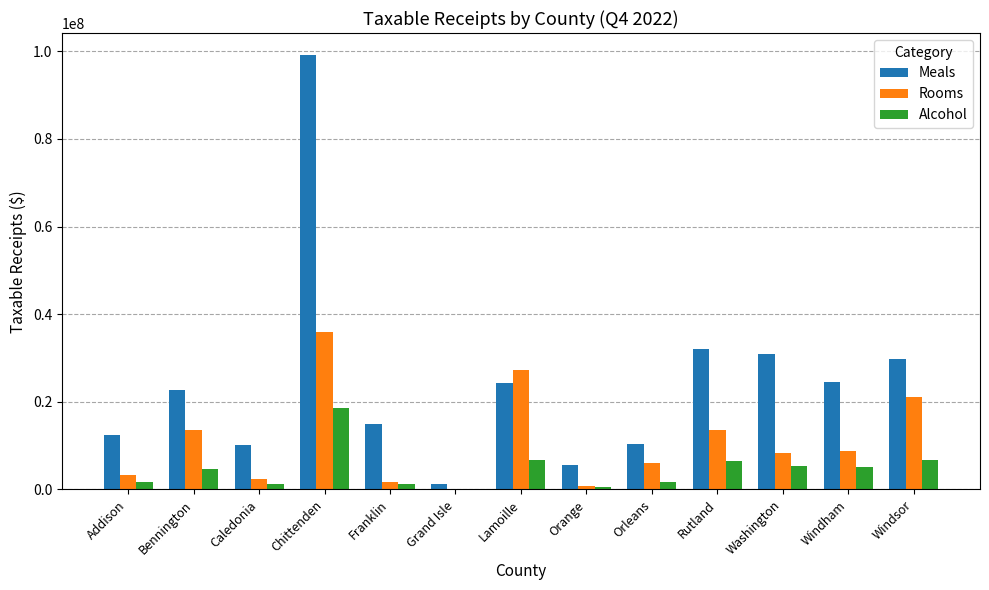

Which series has the widest spread of values?

Meals